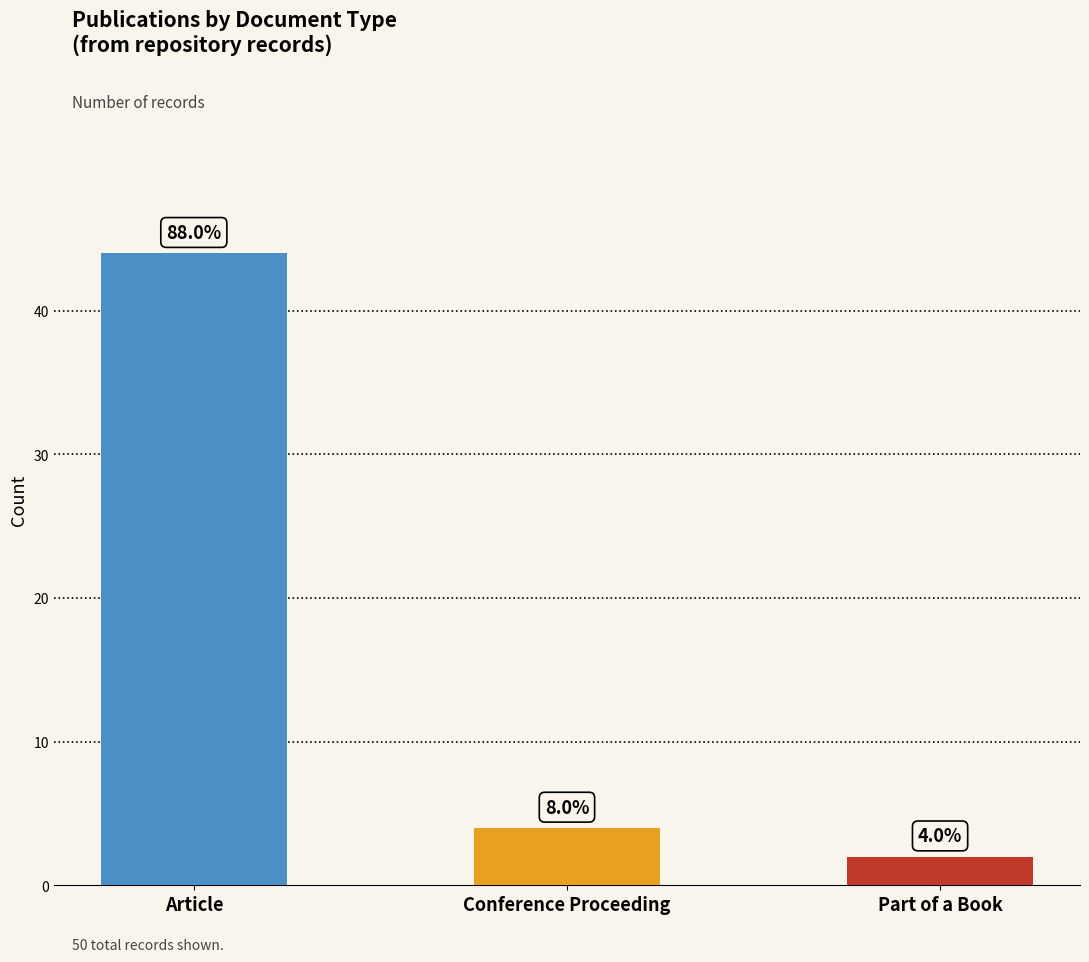

Approximately how many times larger is the value at Conference Proceeding compared to Part of a Book?

2.0